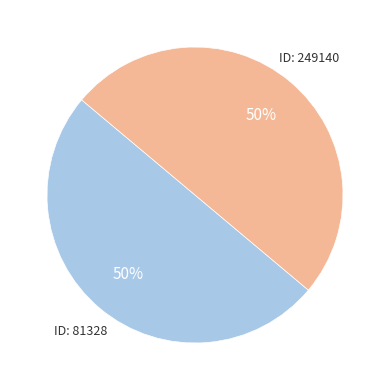

To the nearest percent, what is the average slice percentage?

50%